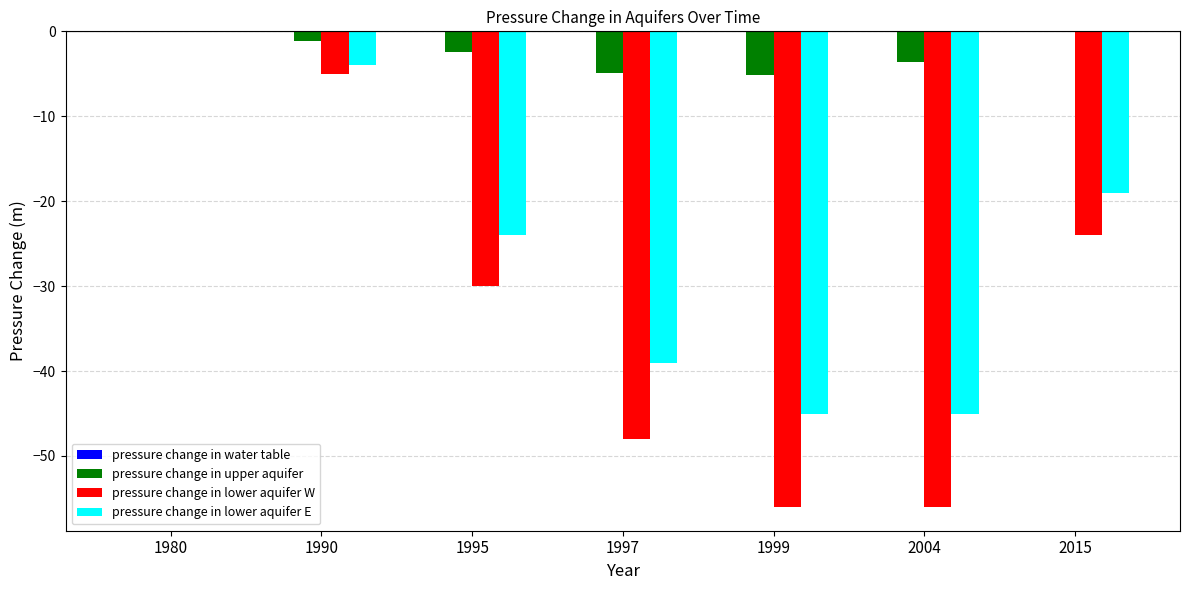

Are the bars grouped side by side (vs. stacked)?

Yes